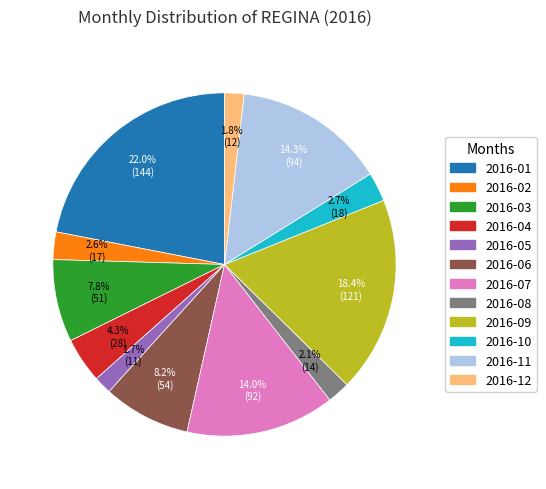

Which slice is the largest?

2016-01